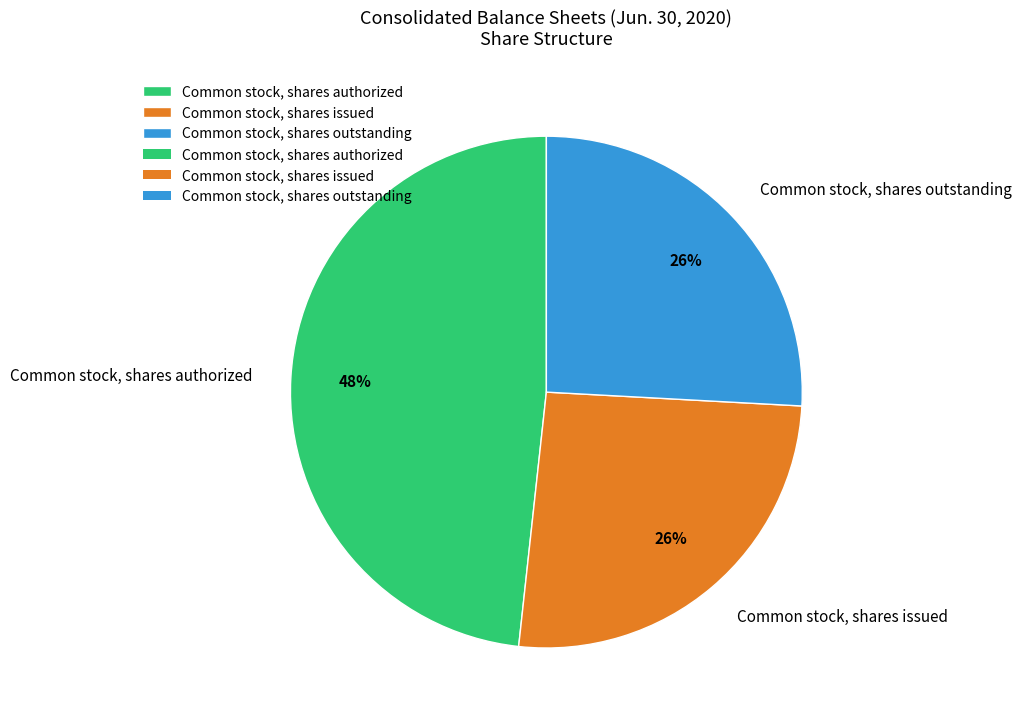

To the nearest percent, what portion does Common stock, shares authorized represent?

48%